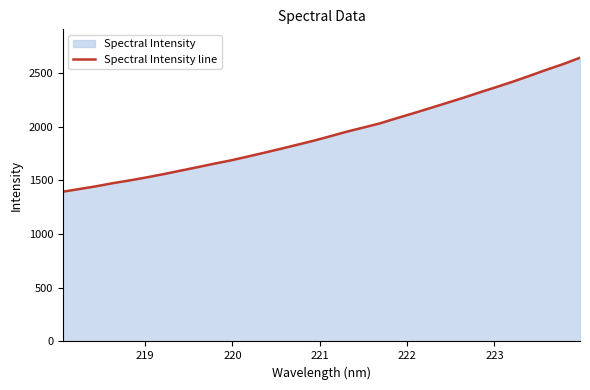

What is the greatest value displayed?

2641.7